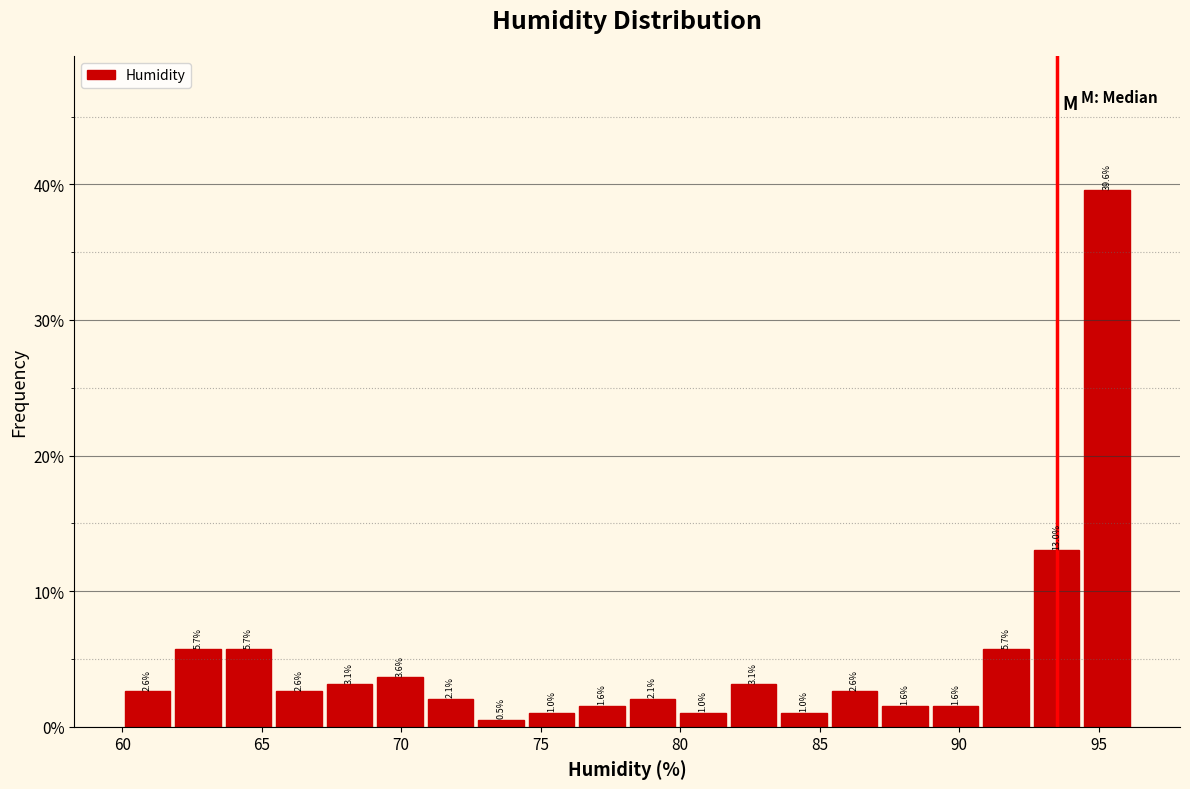

Read against the x-axis, roughly where is the centre of the tallest bar?

95.5